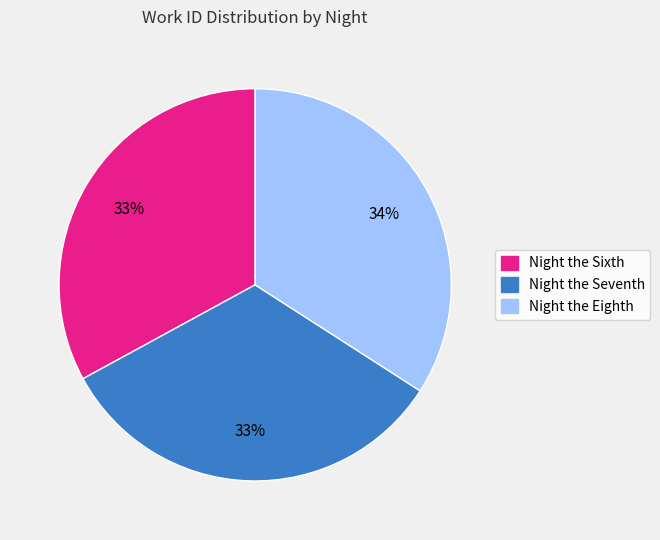

To the nearest percent, what is the combined percentage of Night the Seventh and Night the Sixth?

66%